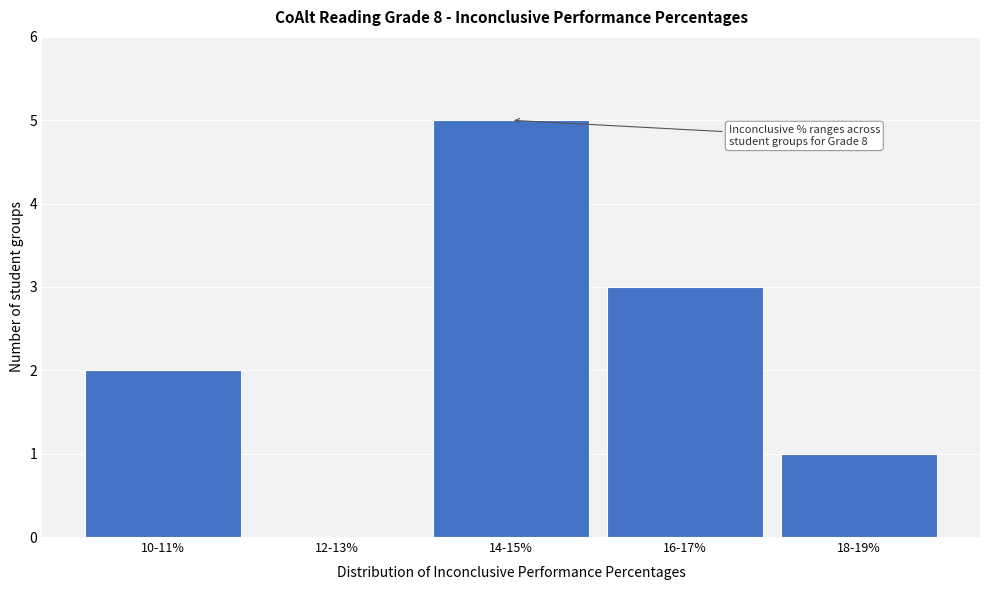

Reading left to right, transcribe all the data shown in this chart.

10-11%=2	12-13%=0	14-15%=5	16-17%=3	18-19%=1